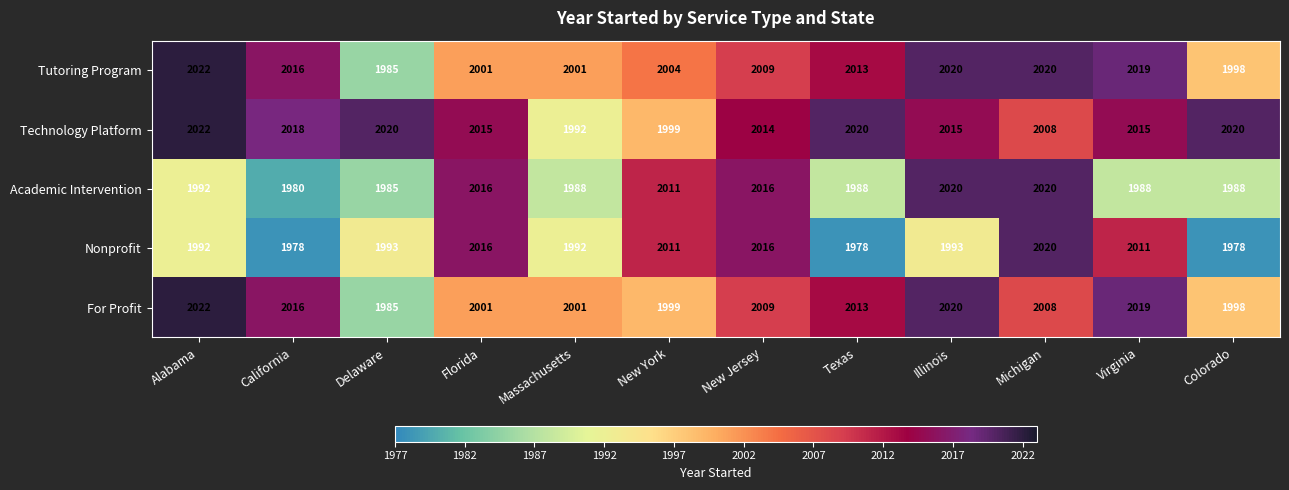

What is the sum of the Technology Platform values at Virginia and Illinois?

4030